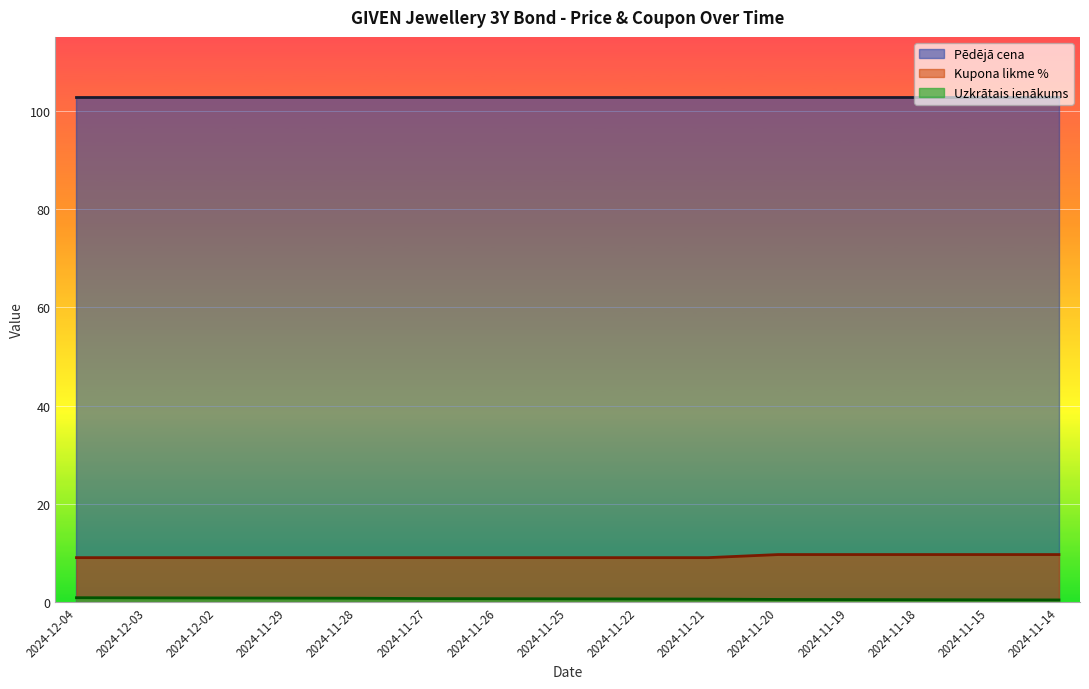

At which category is the sum across all series the highest?

2024-11-20